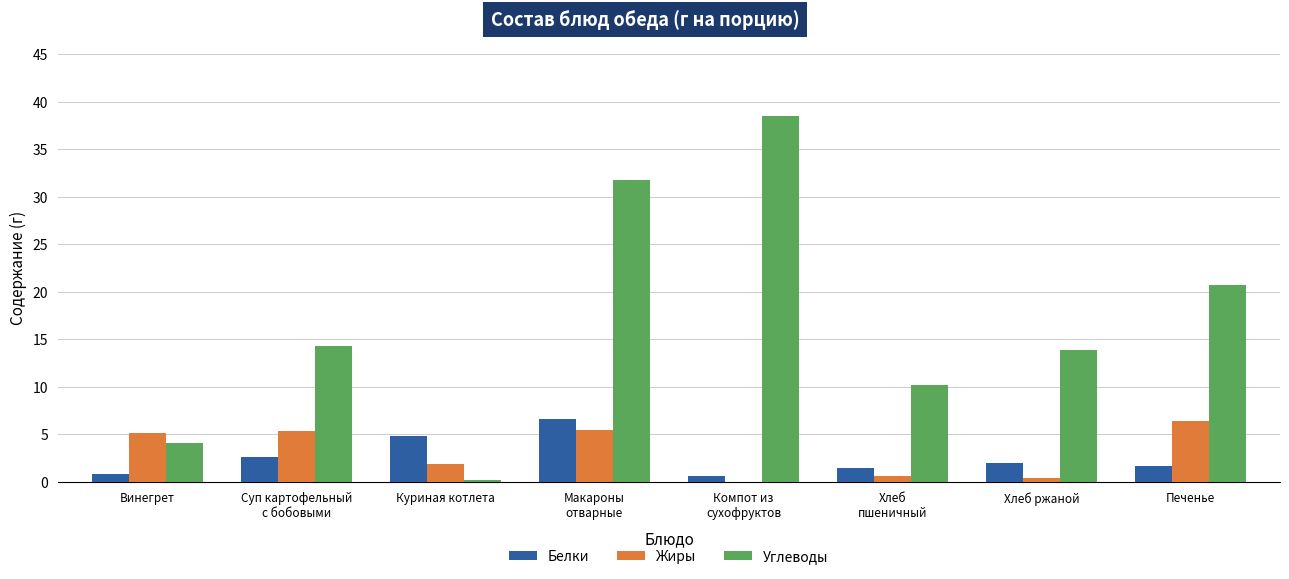

Which series has the largest total across all categories?

Углеводы